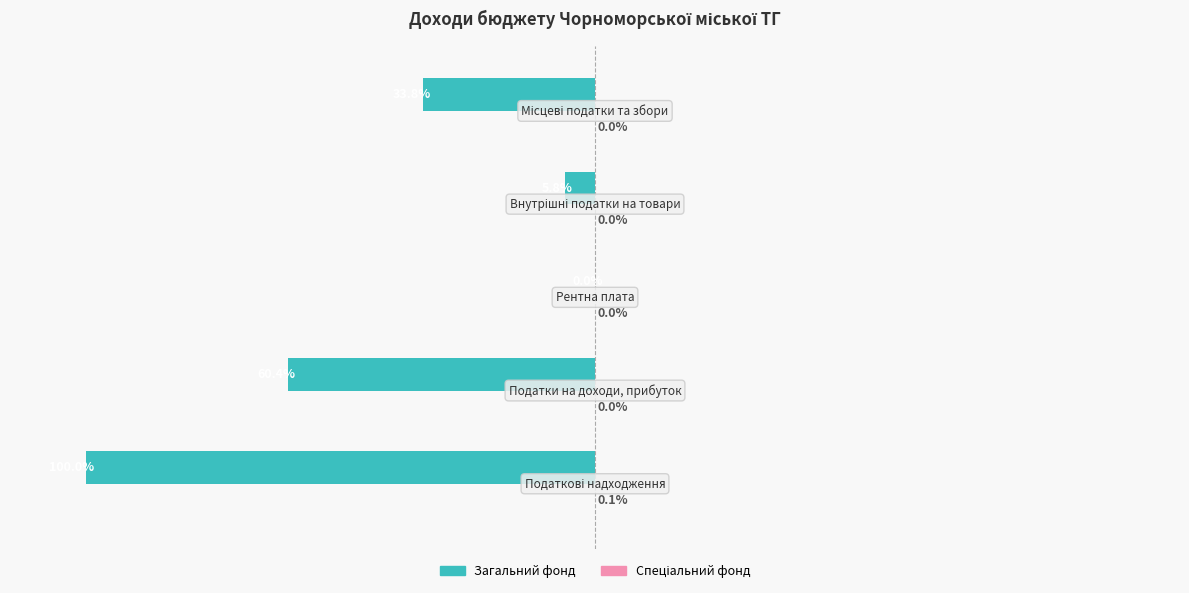

Reading left to right, extract all data points from this chart.

Загальний фонд: -100.0	-60.4	-0.0	-5.8	-33.8
Спеціальний фонд: 0.1	0.0	0.0	0.0	0.0